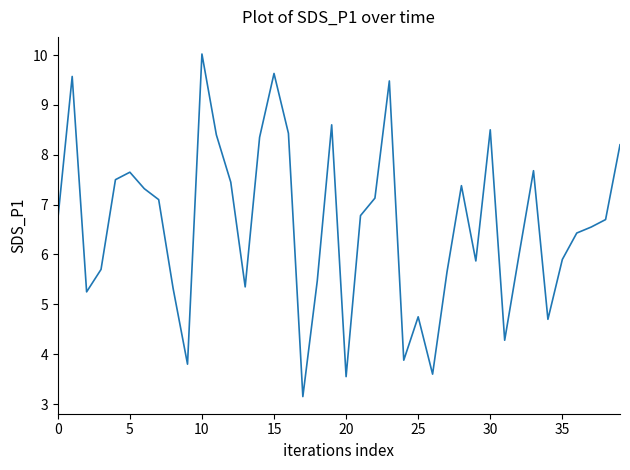

How many lines are shown in the chart?

1